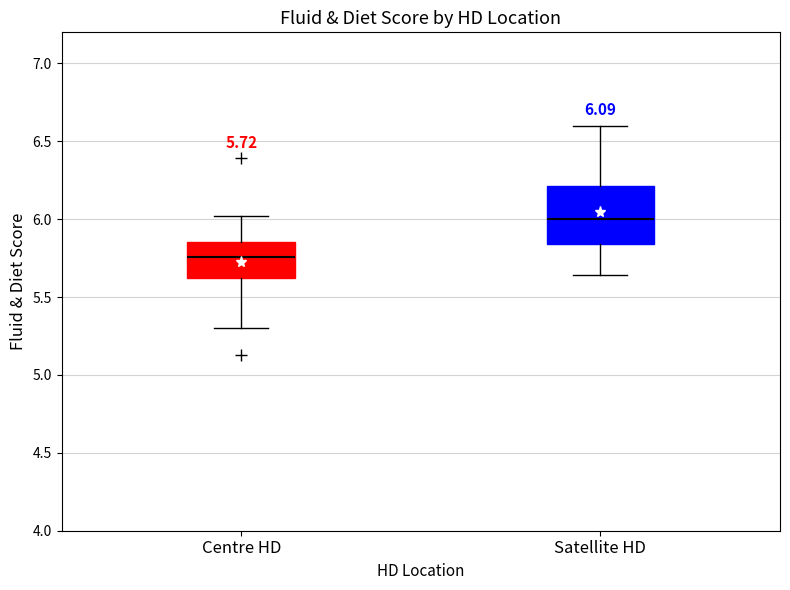

Which box's median line is the lowest?

Centre HD